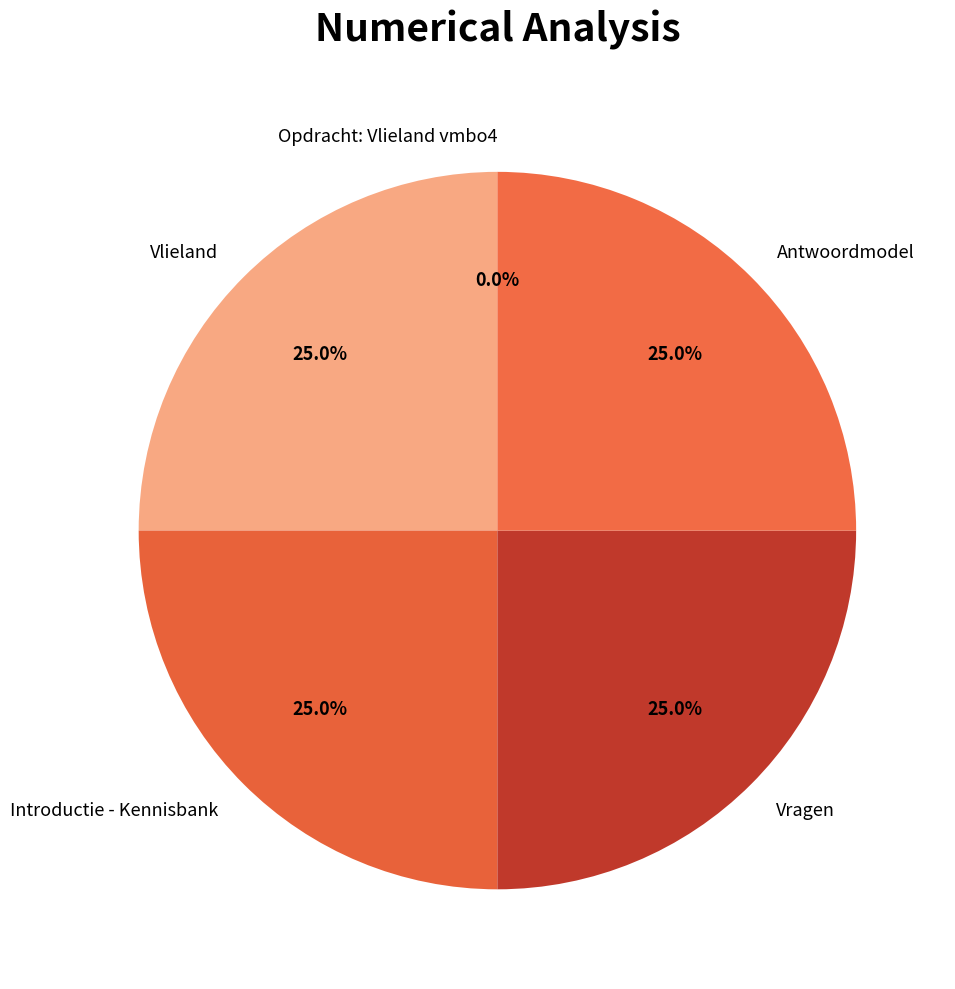

What is the ratio of the value at Vragen to the value at Vlieland?

1.0